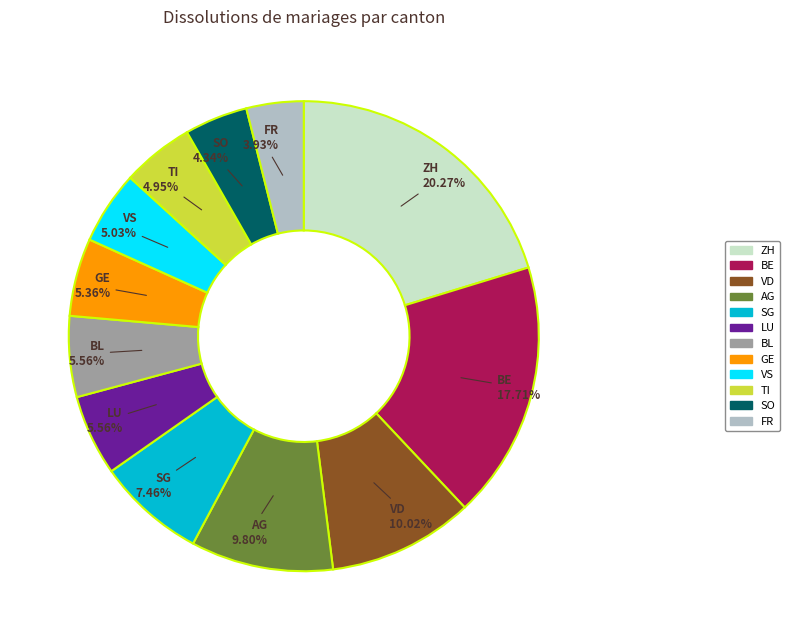

To the nearest percent, what is the average slice percentage?

8%